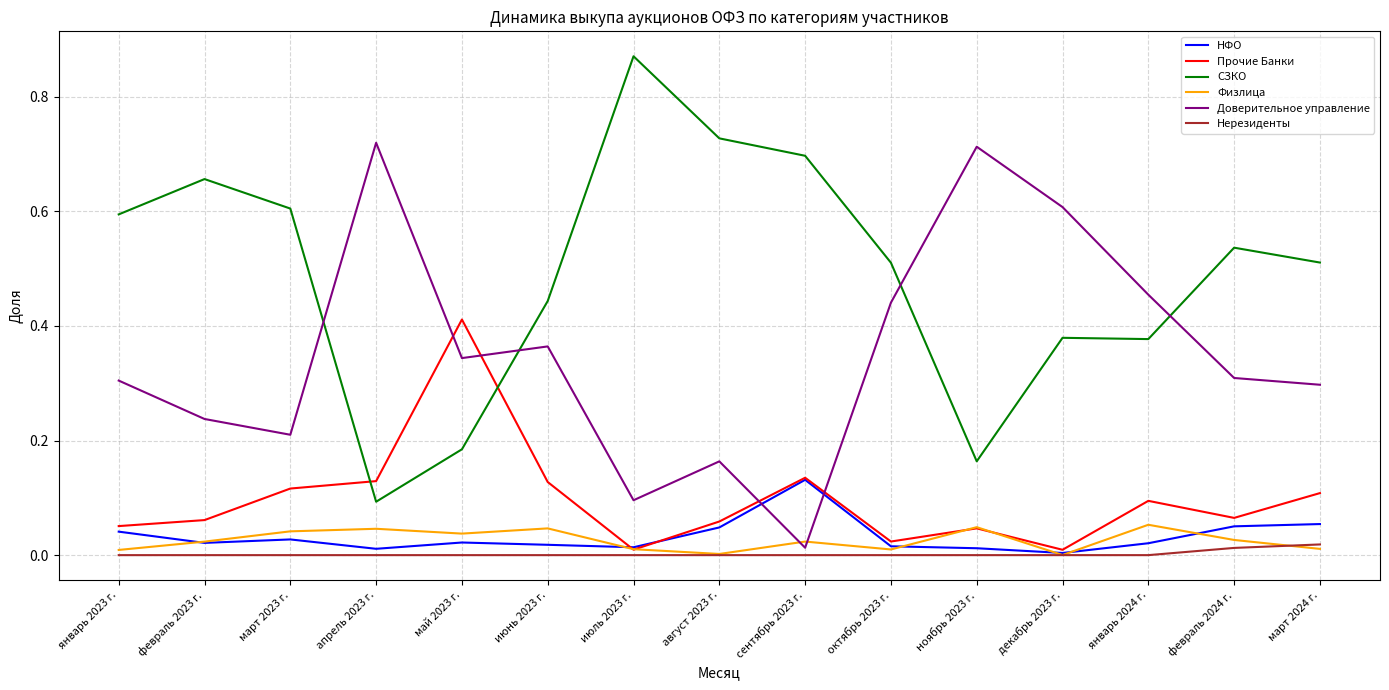

Is it true that Доверительное управление equals 0.2 at март 2024 г.?

False